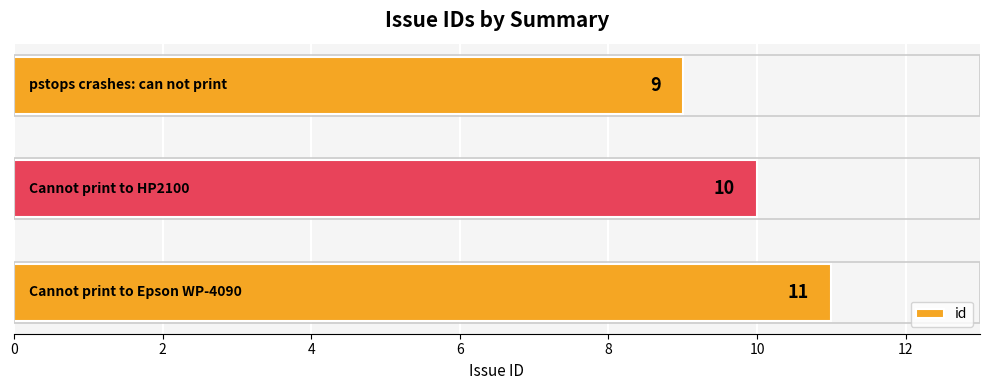

How many data points does each series have?

3